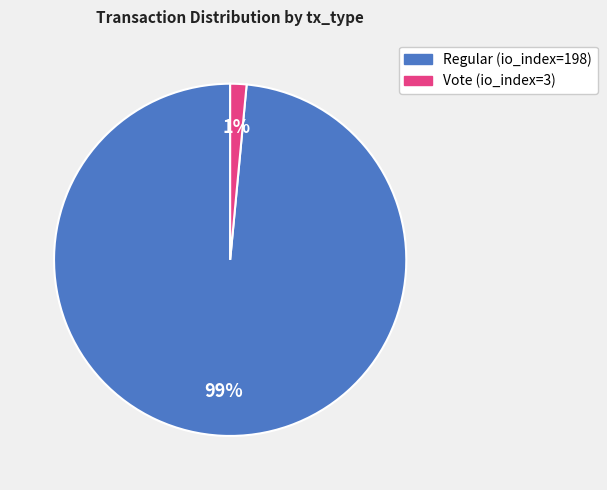

True or false: Regular (io_index=198) accounts for 99% of the total.

True